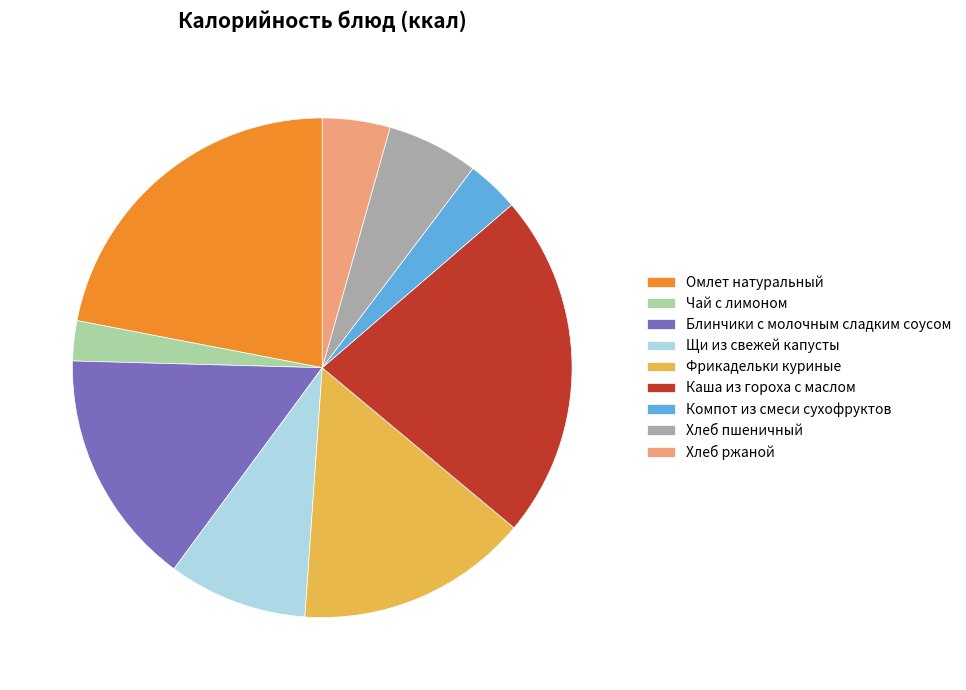

To the nearest percent, what portion does Компот из смеси сухофруктов represent?

3%